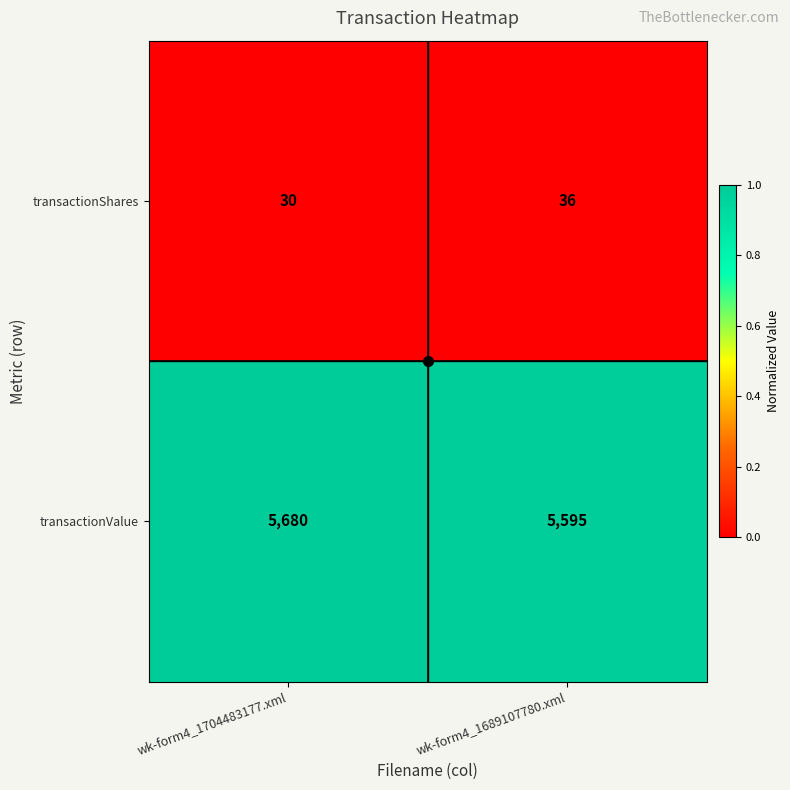

What is the sum of all transactionValue values?

11275